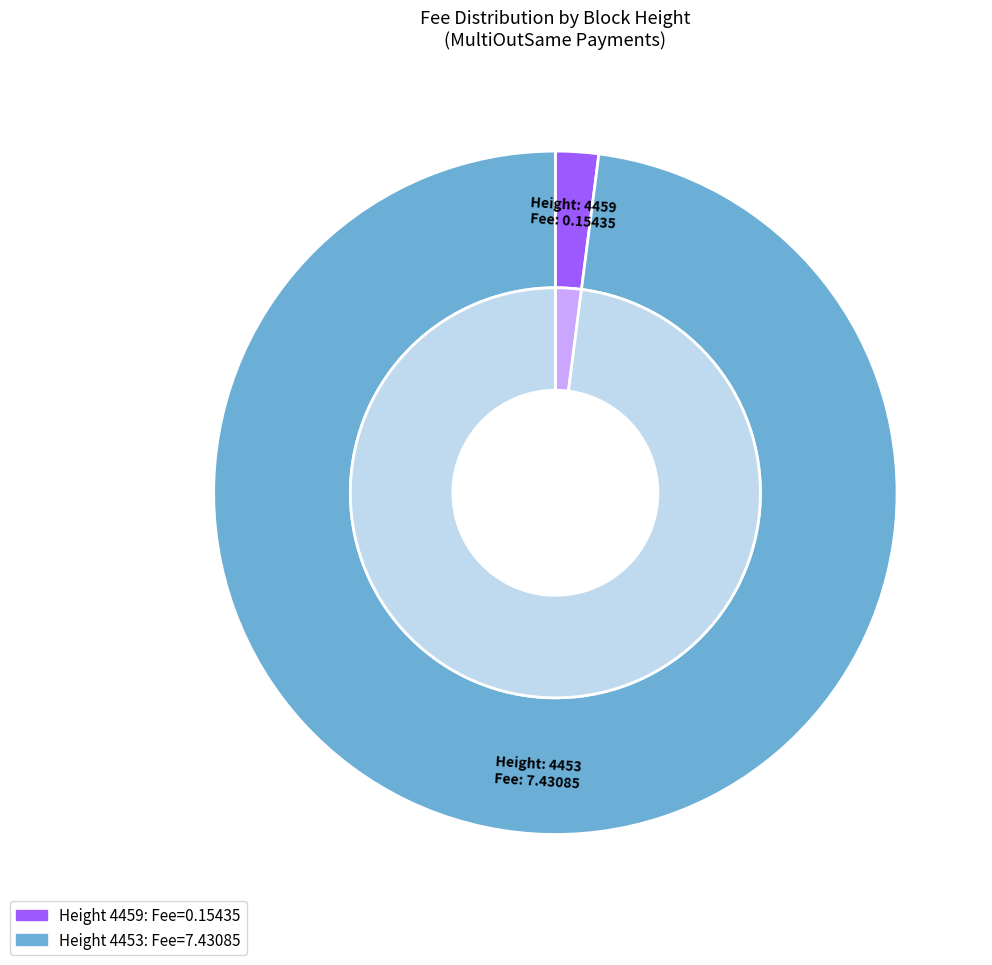

Does 4453 represent more than half of the total?

Yes